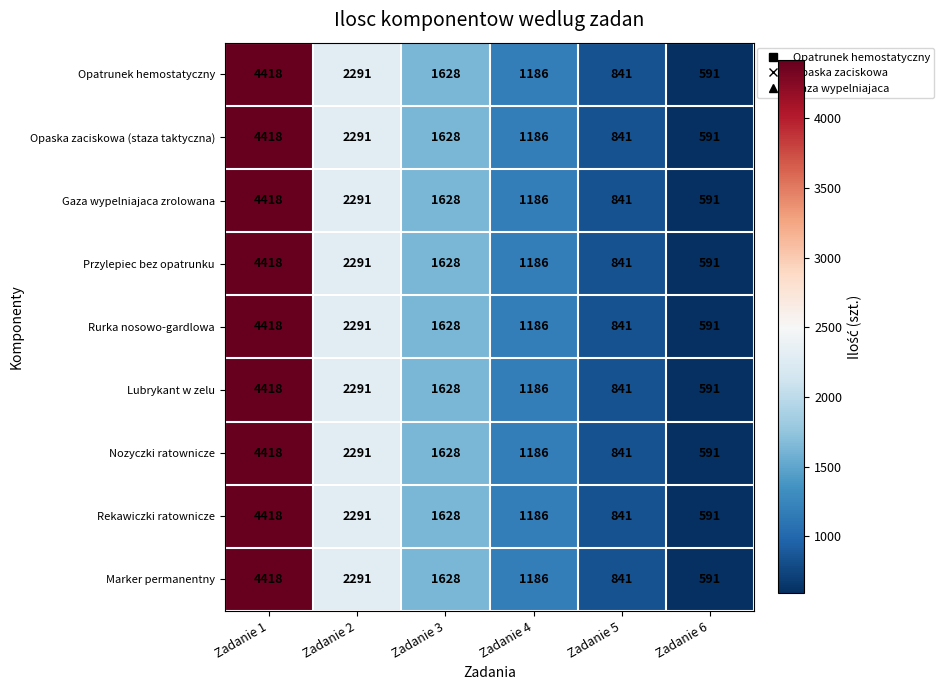

At which label does Rekawiczki ratownicze first exceed 1628?

Zadanie 1